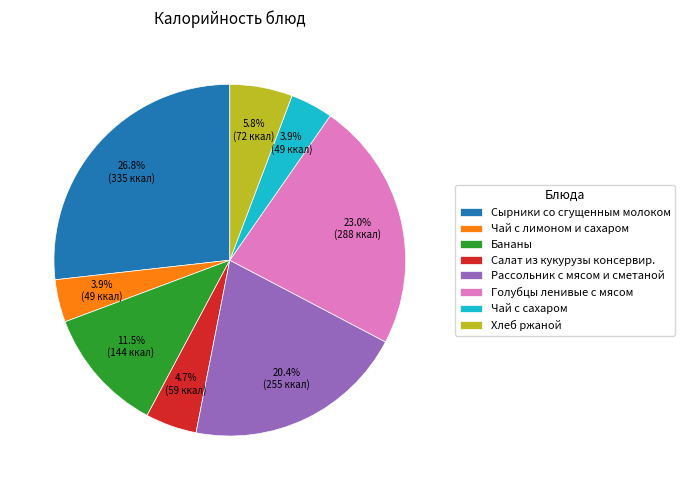

Approximately how many times larger is the value at Голубцы ленивые с мясом compared to Хлеб ржаной?

4.0